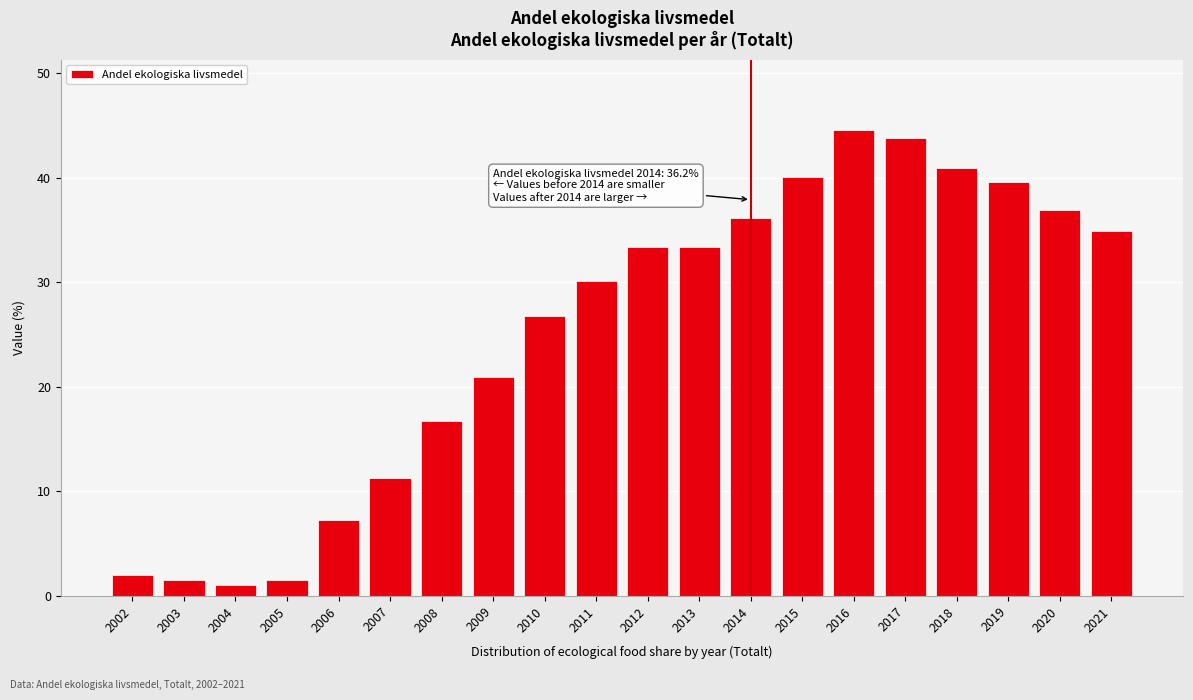

Reading left to right, extract all data points from this chart.

2002=2.0	2003=1.5	2004=1.0	2005=1.5	2006=7.3	2007=11.3	2008=16.7	2009=20.9	2010=26.8	2011=30.1	2012=33.4	2013=33.4	2014=36.2	2015=40.1	2016=44.6	2017=43.8	2018=40.9	2019=39.6	2020=36.9	2021=34.9